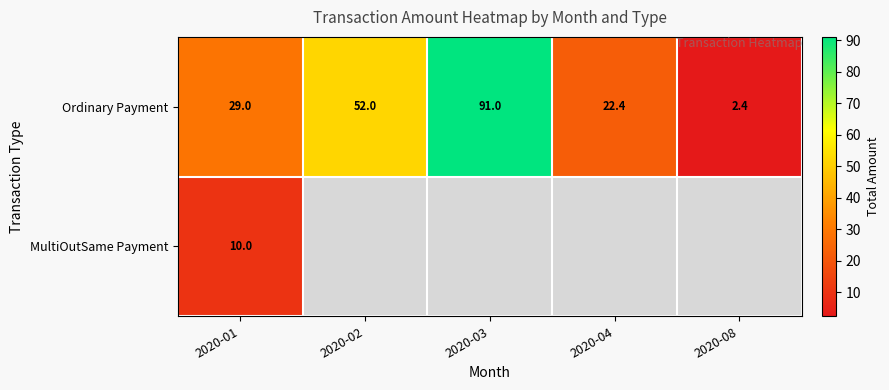

Rank the series at 2020-01 from lowest to highest value.

MultiOutSame Payment, Ordinary Payment